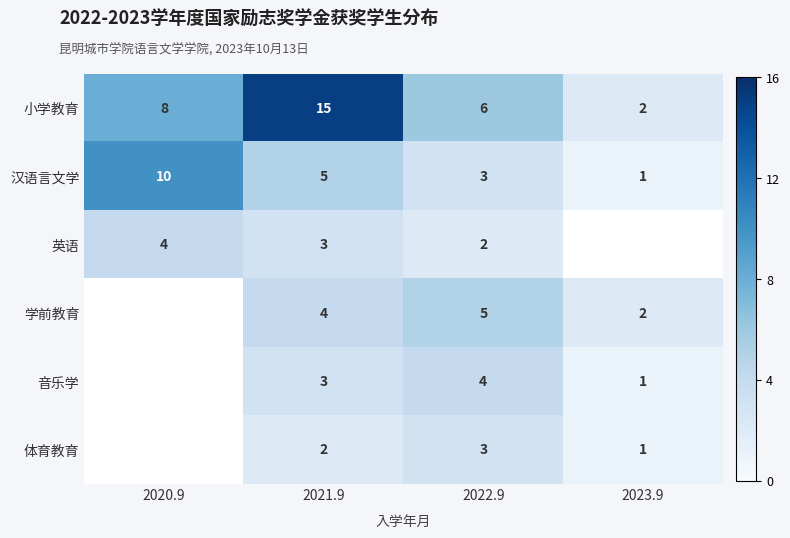

Is it true that 学前教育 equals 2.6 at 2021.9?

False